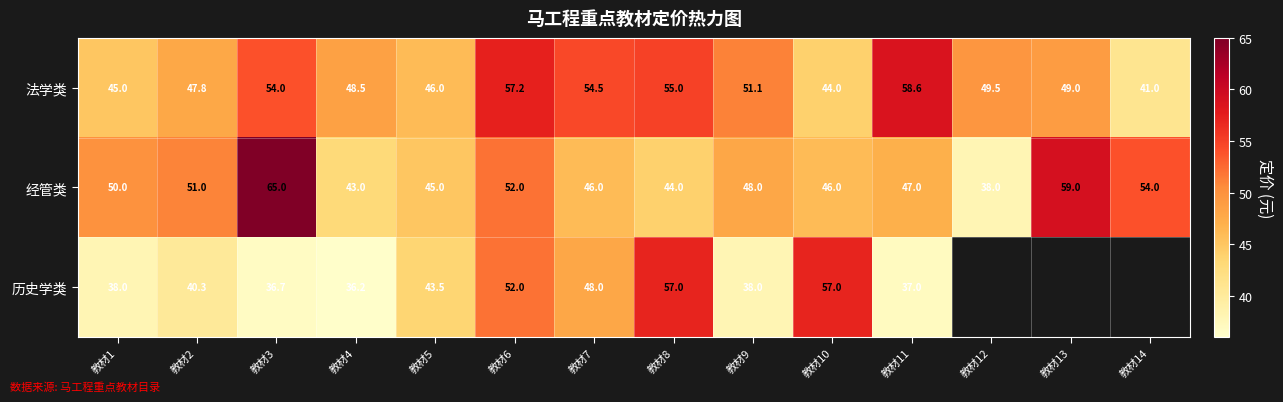

Which category has the lowest value across all series?

教材4